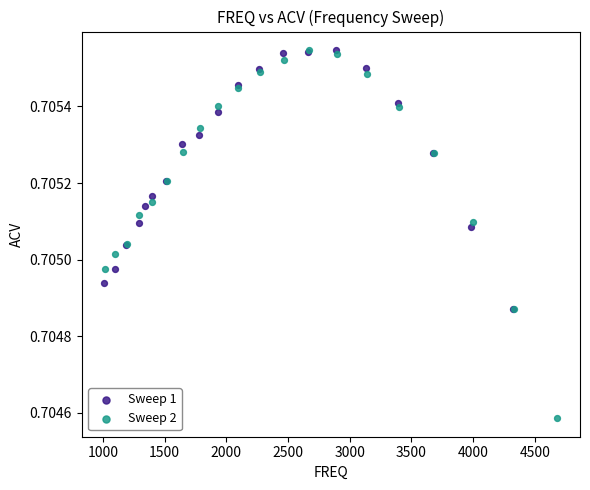

Which series has the largest Y range (max minus min)?

Sweep 2